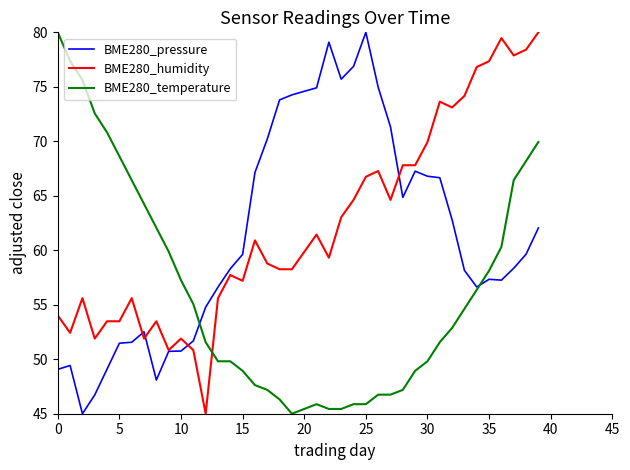

True or false: BME280_temperature and BME280_humidity cross at least once.

True